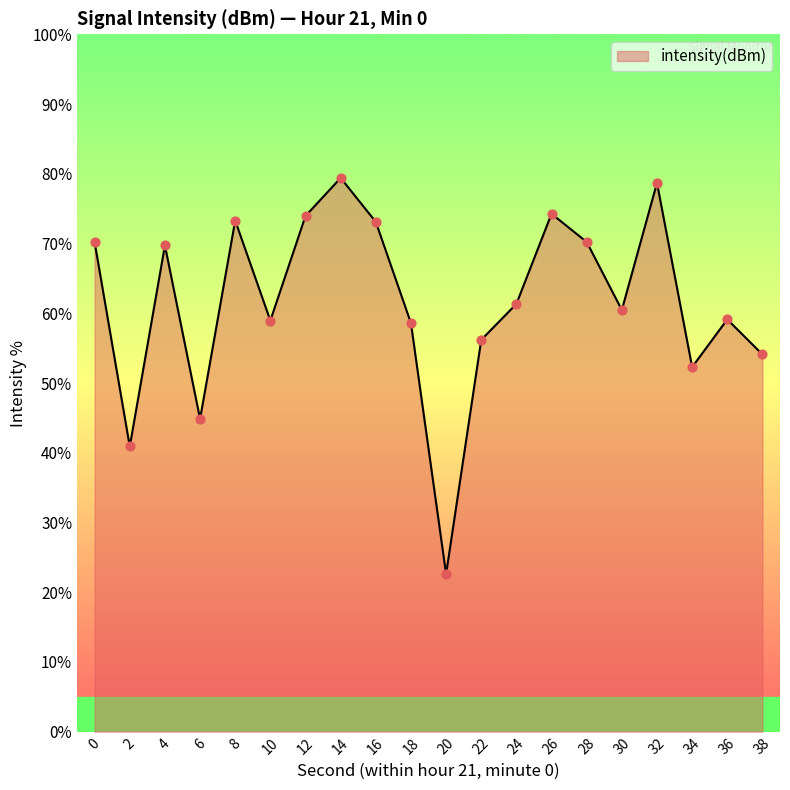

What is the change in value from 26 to 32?

+4.4